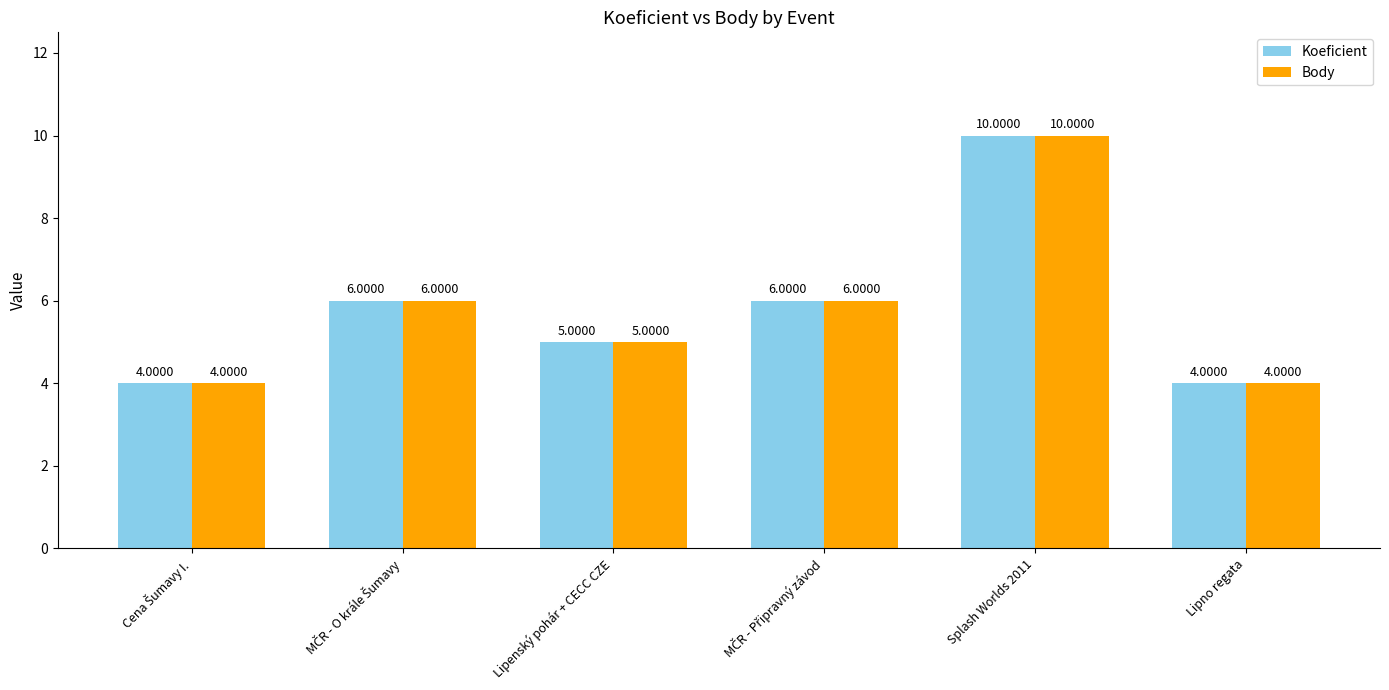

At which category is the sum across all series the highest?

Splash Worlds 2011